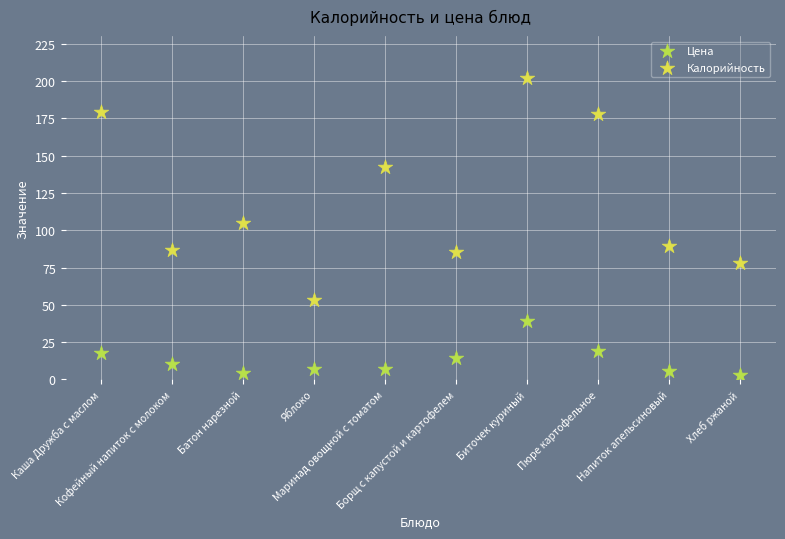

Which series has the widest spread of Y values?

Калорийность